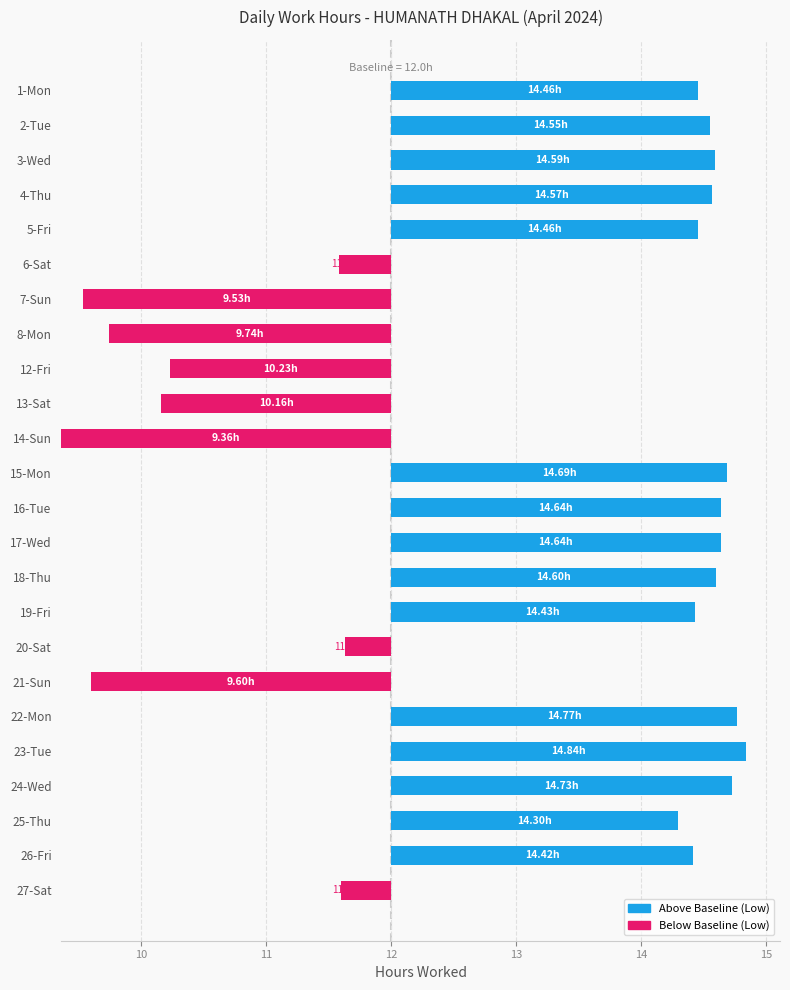

True or false: the data shows 4.2 at 14-Sun.

False